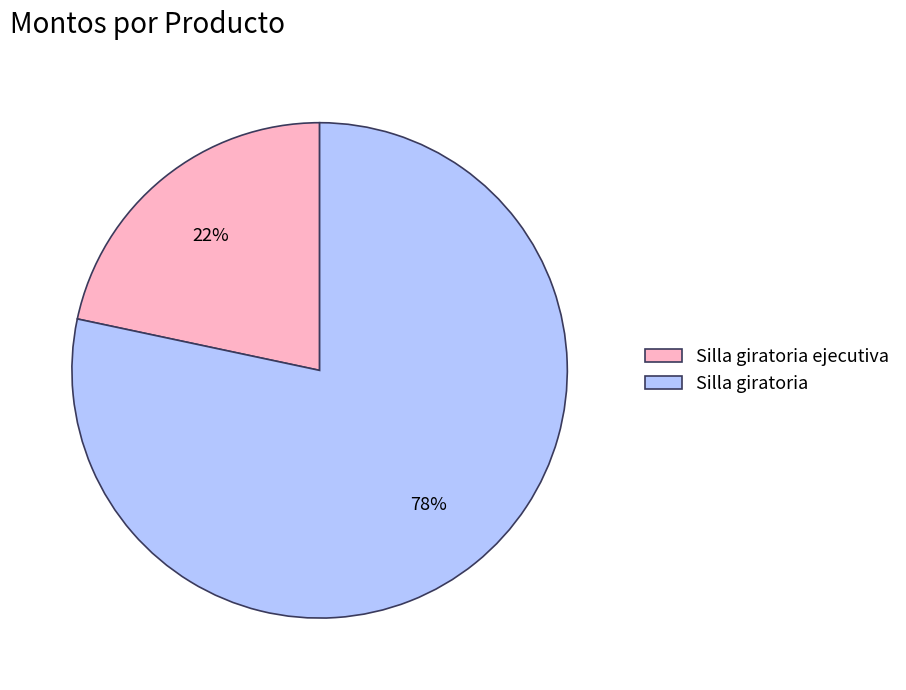

To the nearest percent, what is the average slice percentage?

50%